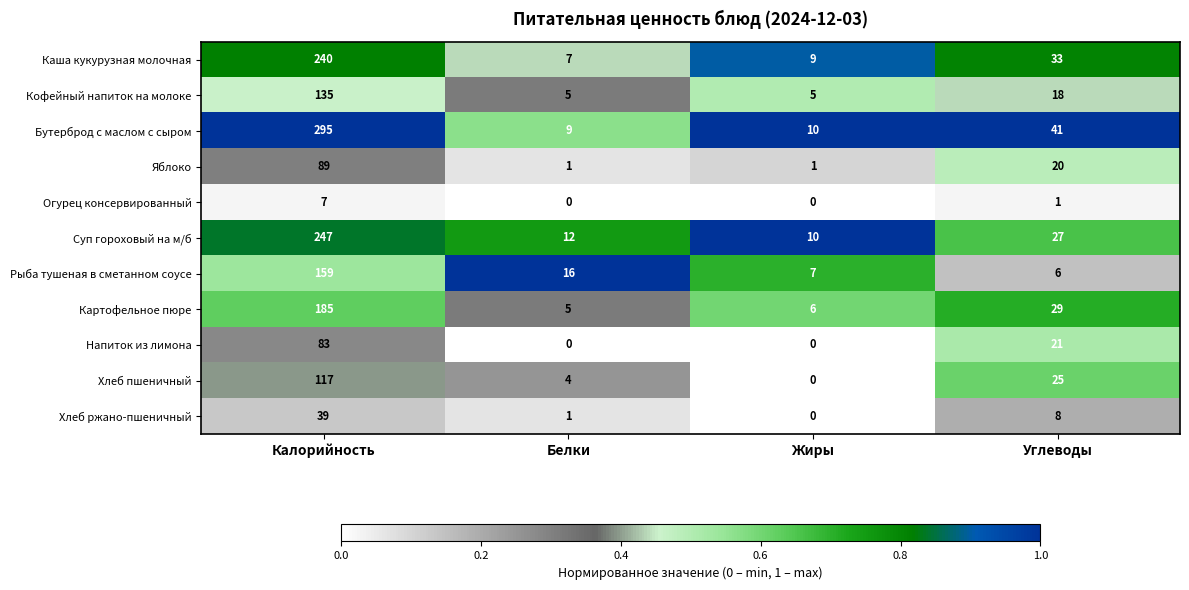

True or false: Напиток из лимона has a value of 83 at Калорийность.

True